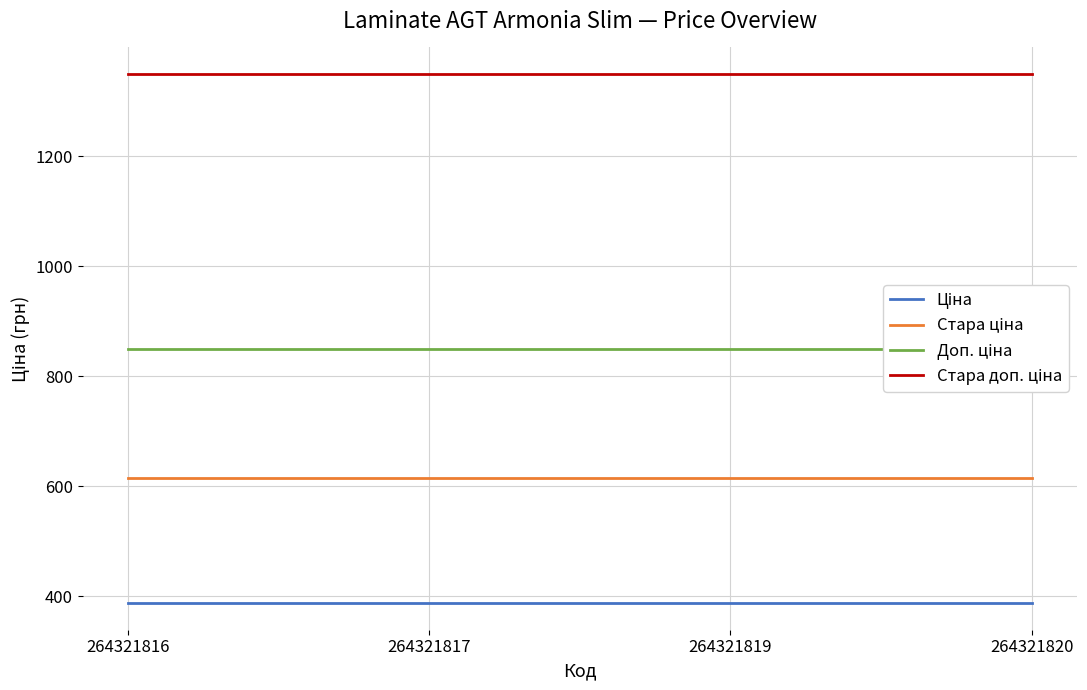

True or false: Стара доп. ціна and Стара ціна intersect in this chart.

False